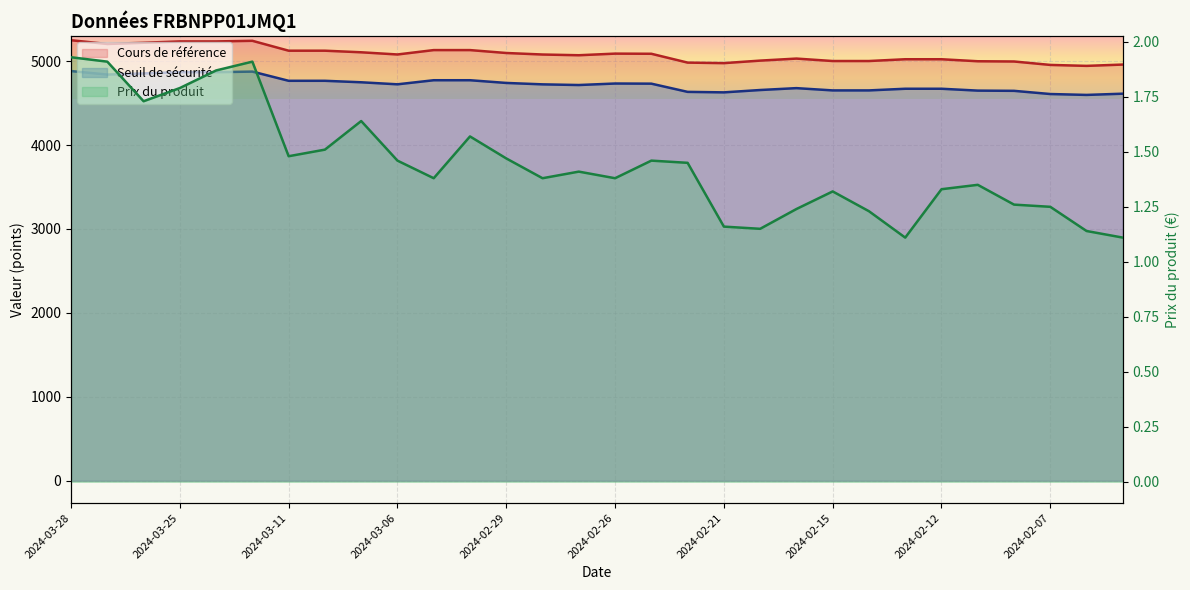

What is the spread (max minus min) of values at 2024-02-16?

5028.5